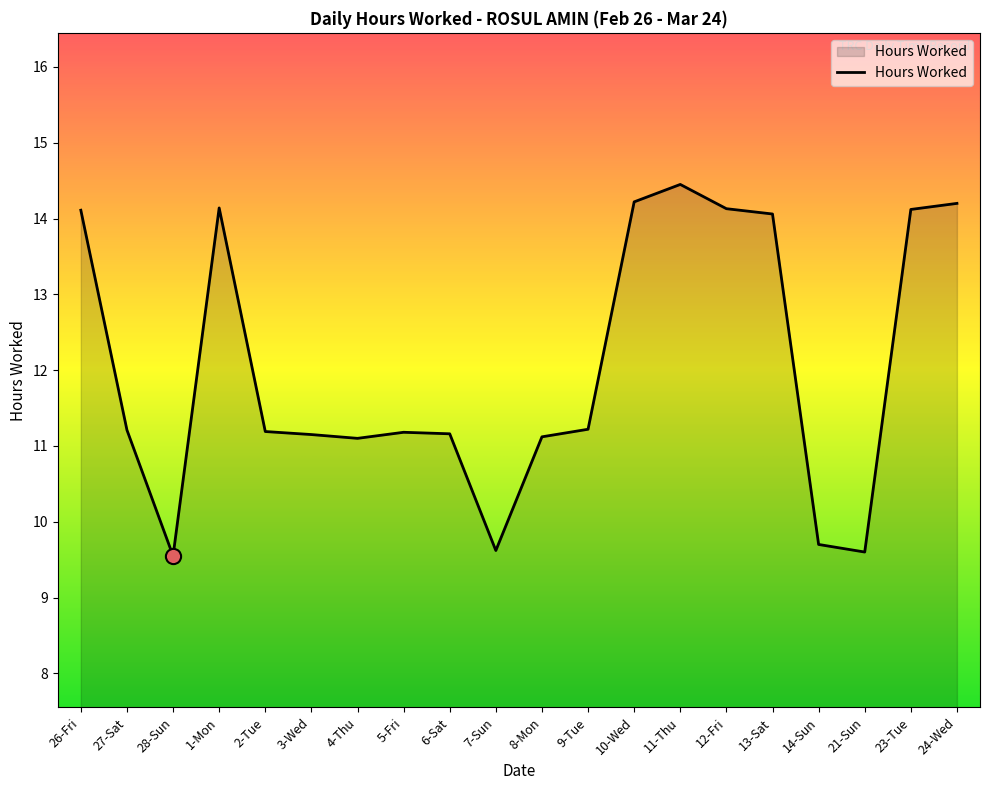

What is the change in value from 27-Sat to 7-Sun?

-1.6